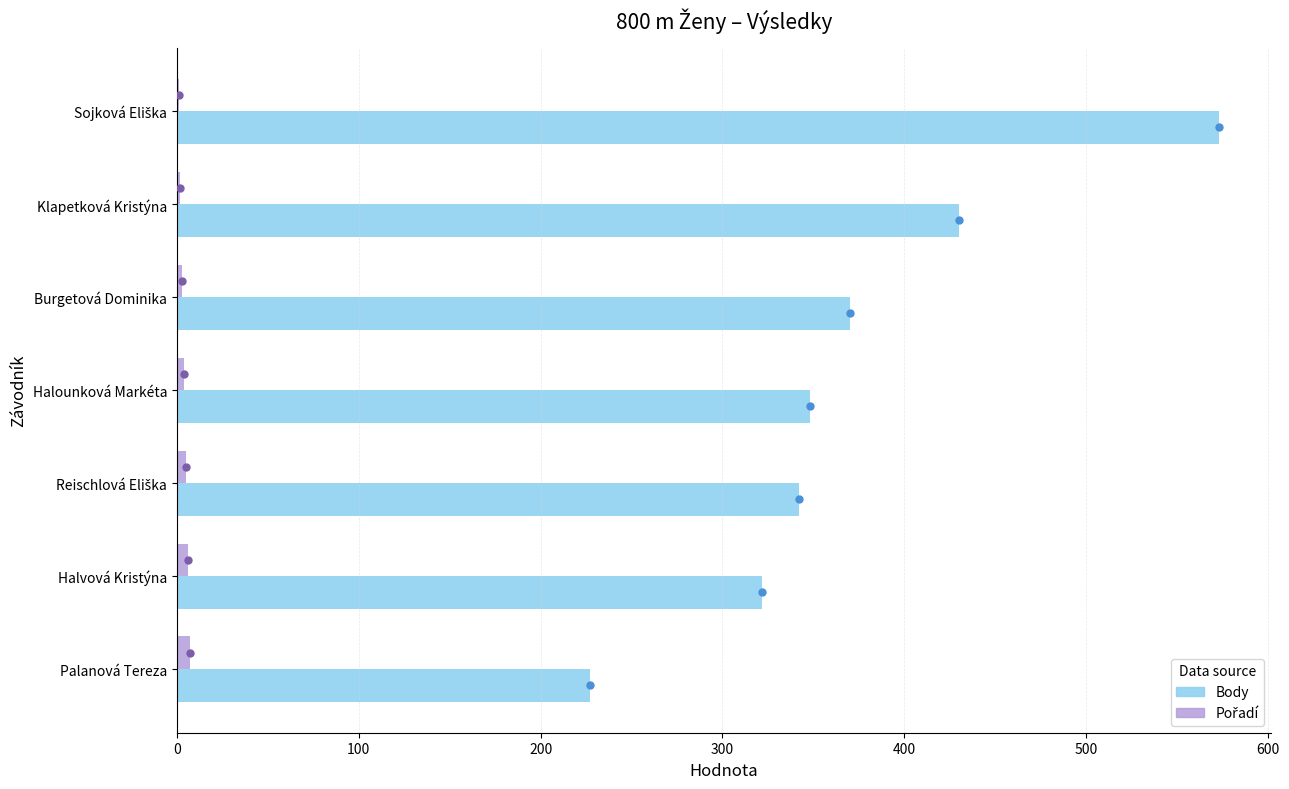

Which series has the widest spread of values?

Body